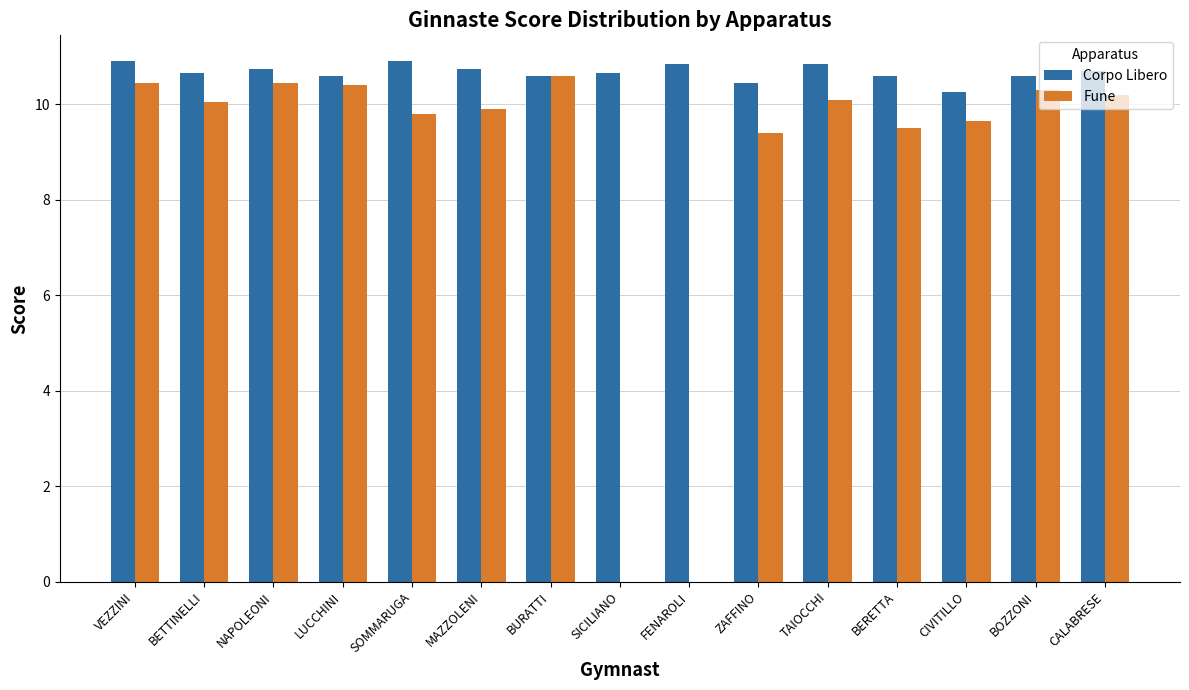

Which series changed the most between BURATTI and BERETTA?

Fune